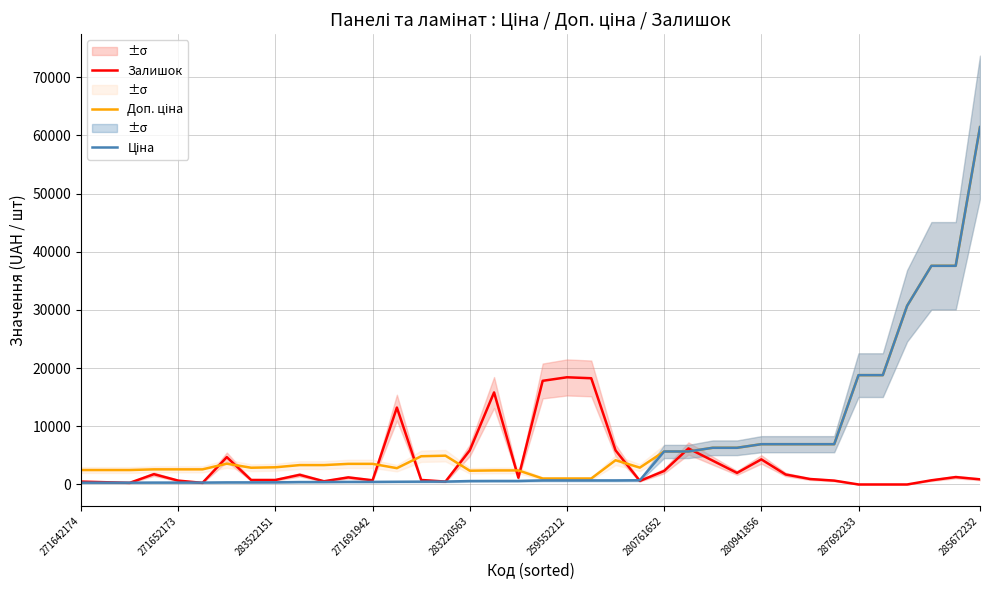

How many lines are shown in the chart?

3